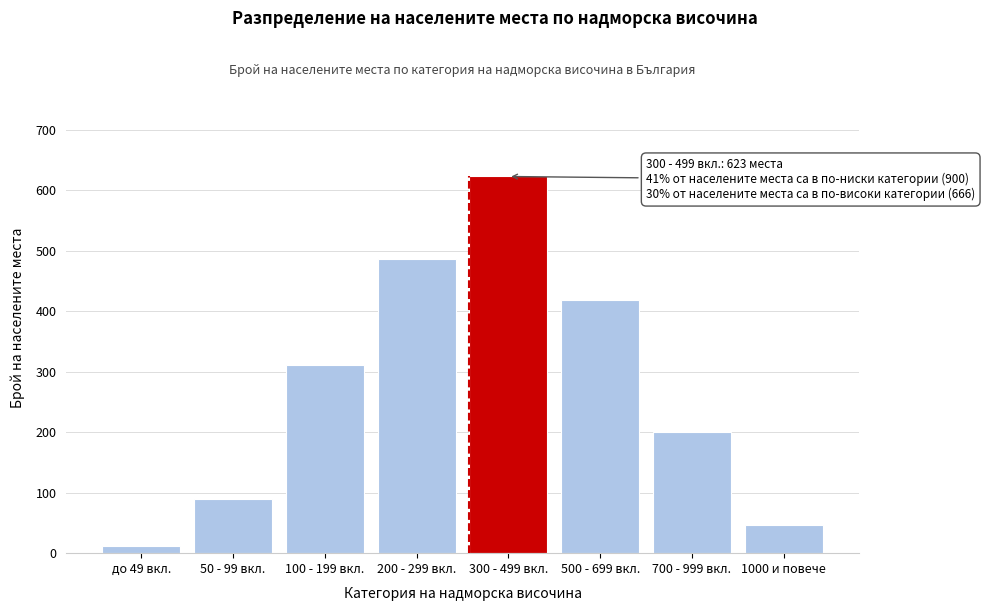

Reading left to right, transcribe all the data shown in this chart.

12	89	312	487	623	418	201	47